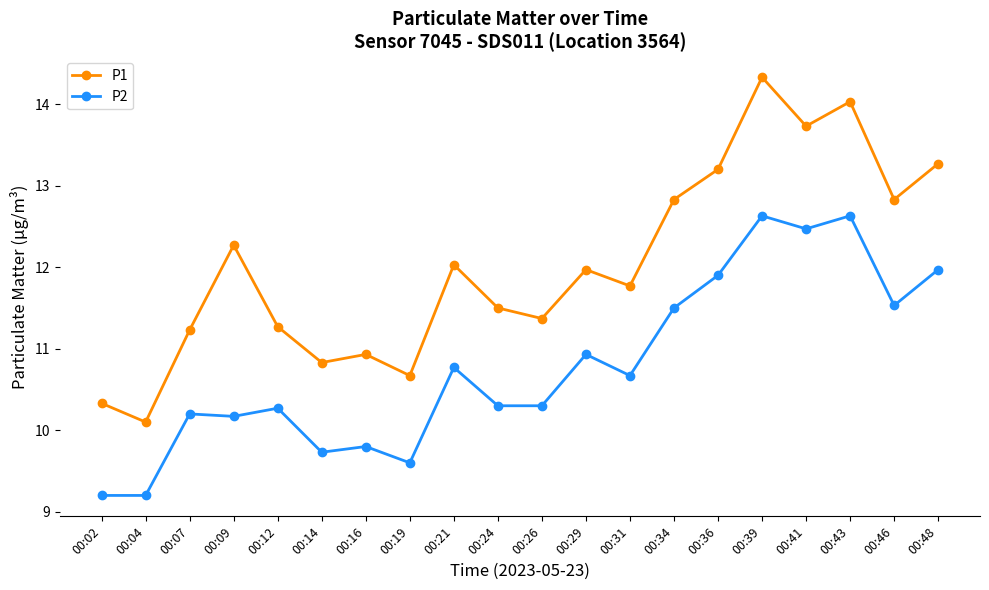

Does the chart have visible grid lines?

No